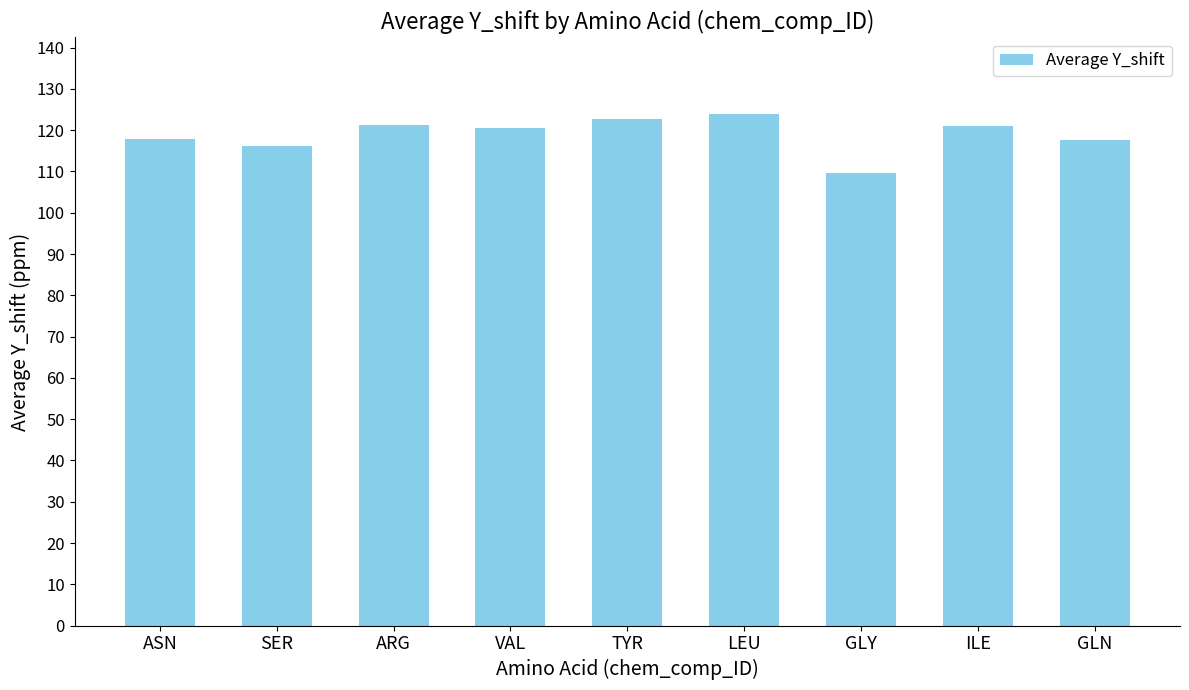

What is the change in value from VAL to ILE?

+0.3